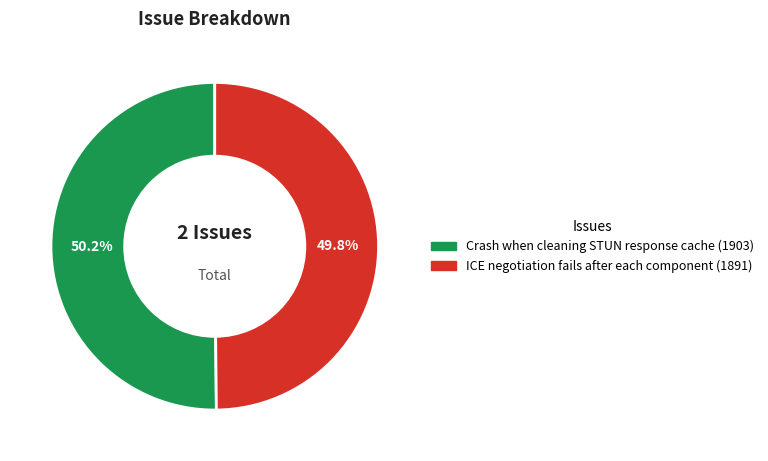

To the nearest percent, what is the combined percentage of ICE negotiation fails after each component and Crash when cleaning STUN response cache?

100%